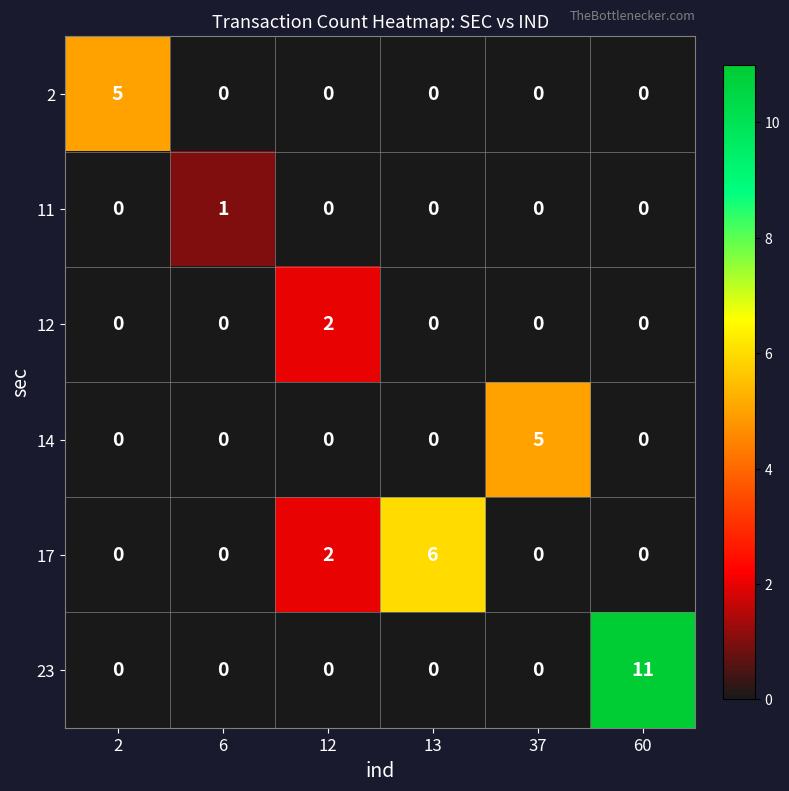

Is it true that 2 equals 2 at 2?

False